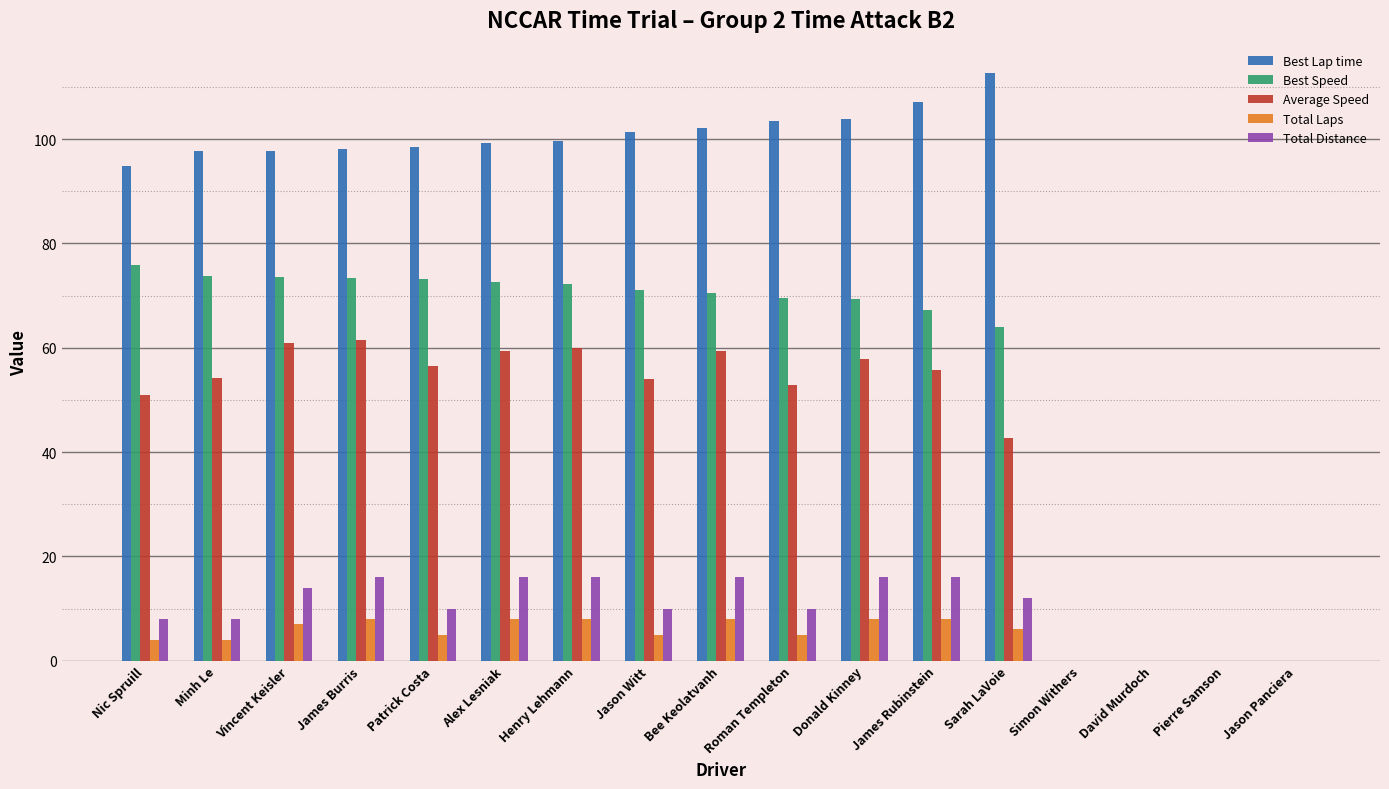

What is the sum of all Best Speed values?

926.0